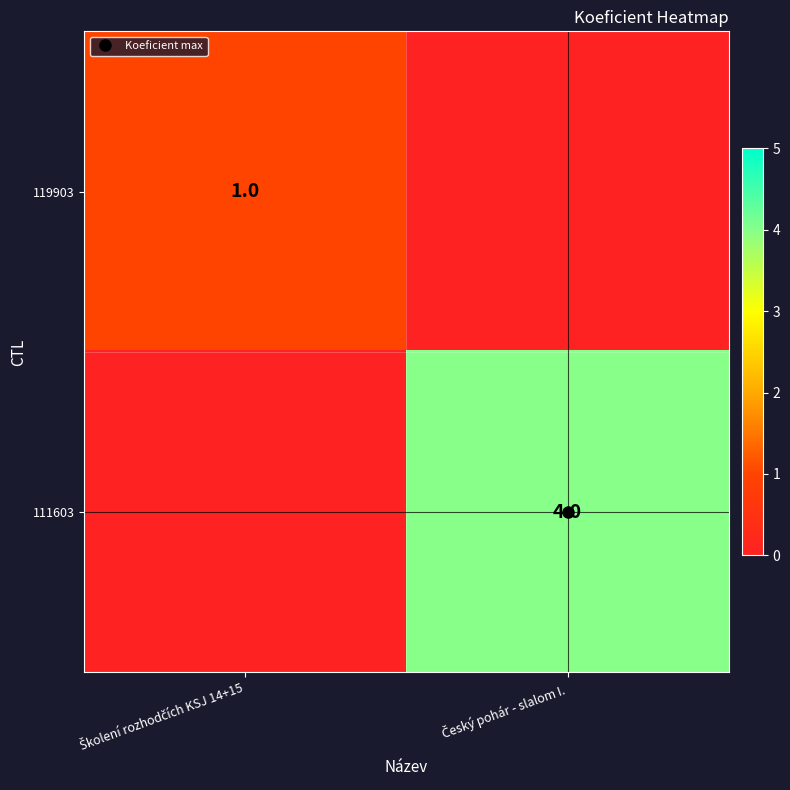

Which has a higher value, Český pohár - slalom I. or Školení rozhodčích KSJ 14+15?

Školení rozhodčích KSJ 14+15